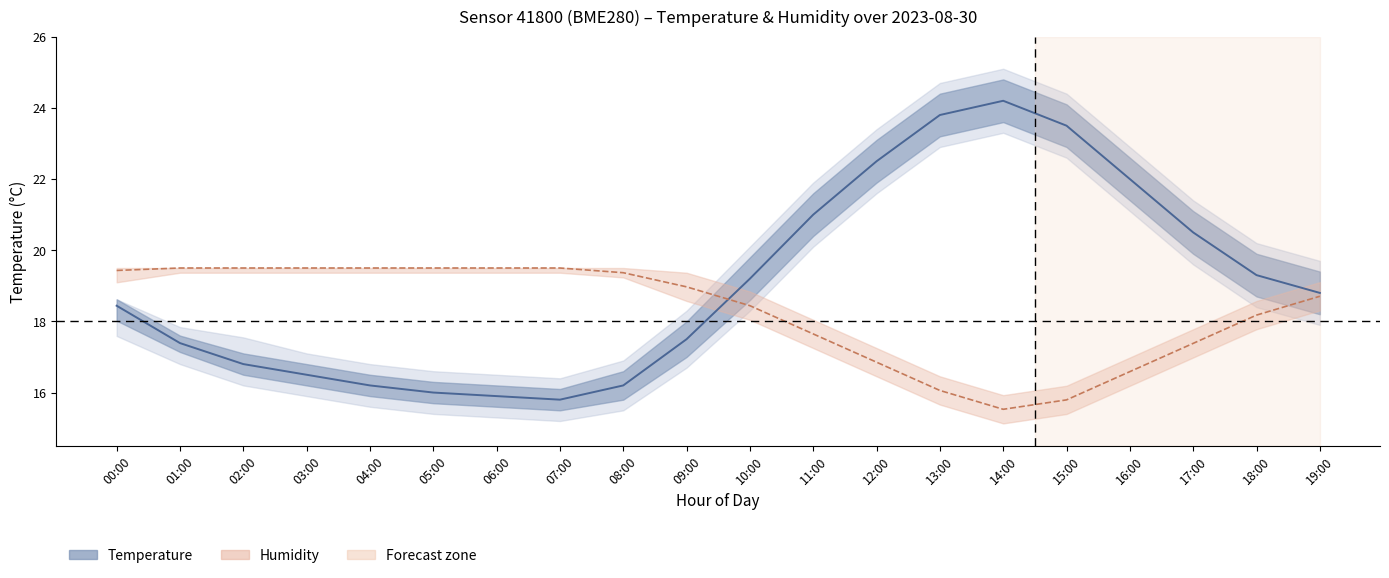

True or false: Temperature (°C) has a value of 8.7 at 07:00.

False